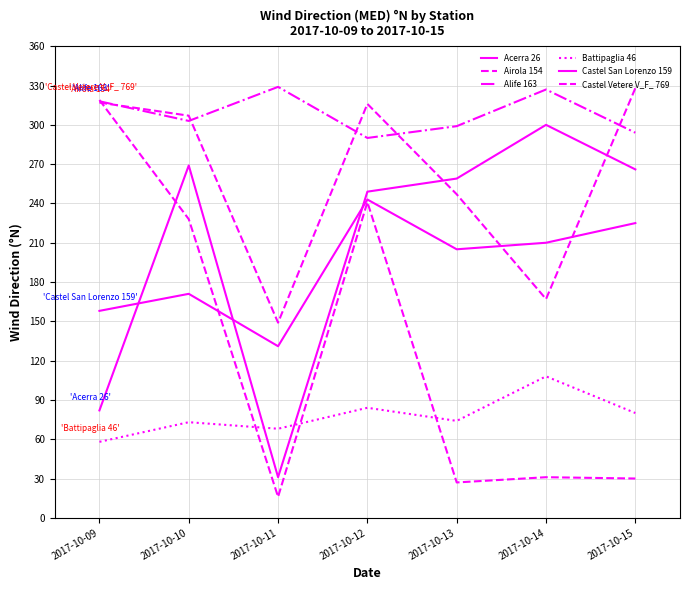

How many interior local valleys does the Airola 154 series have?

2